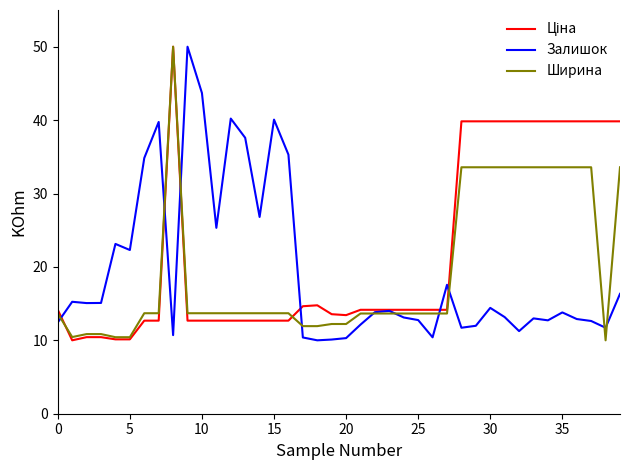

Is this an area chart (filled region under the line)?

No